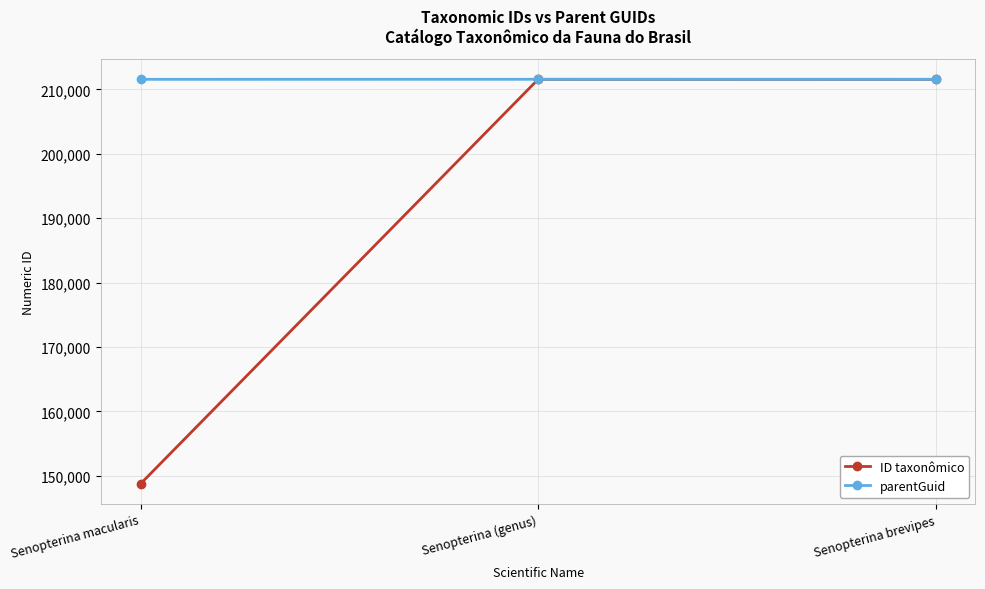

What is the maximum value for ID taxonômico?

211558